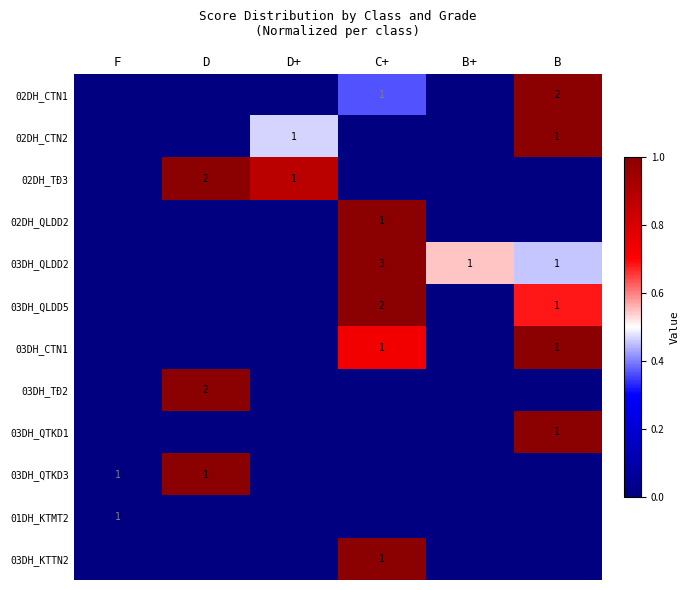

Which category has the highest value in the 03DH_QLDD2 series?

C+